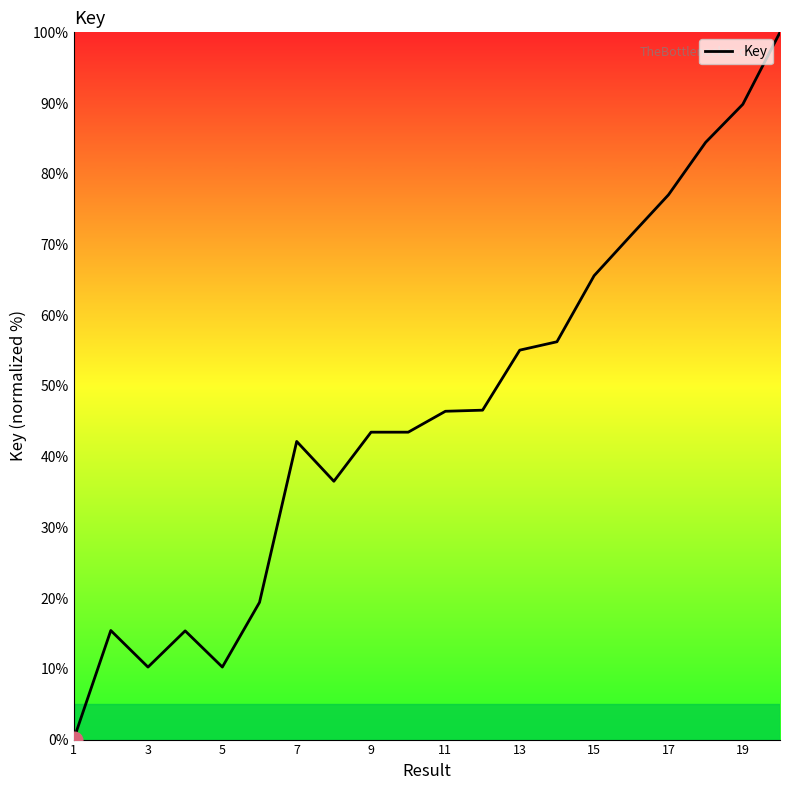

What is the greatest value displayed?

100.0